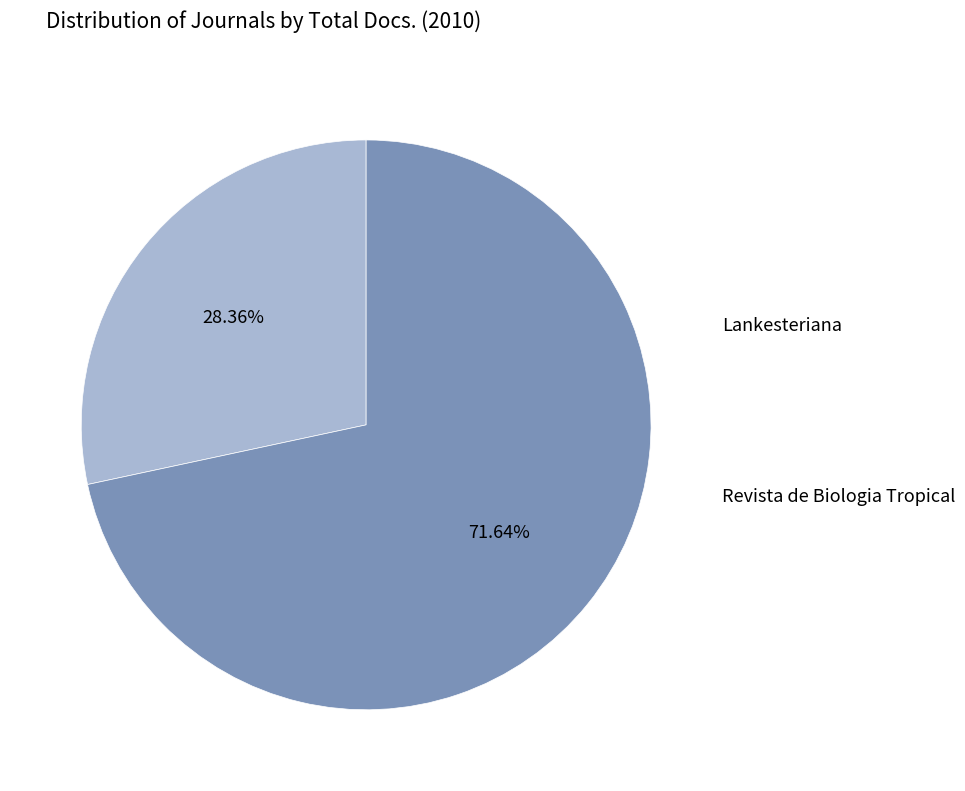

Does any single category account for the majority?

Yes